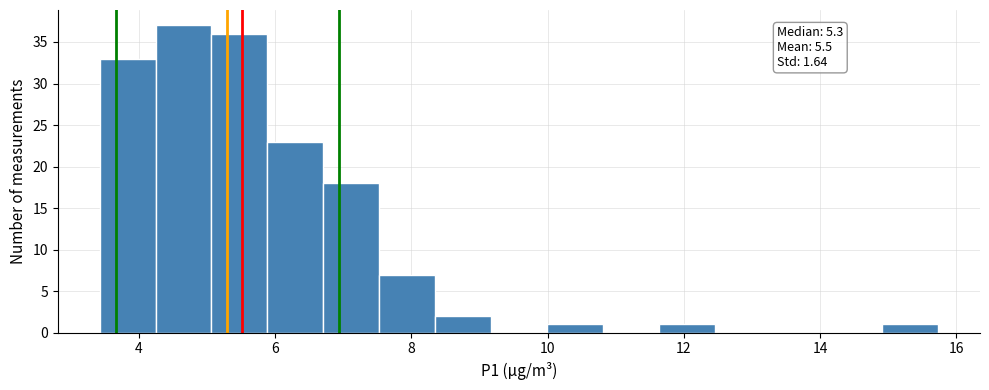

Which range on the x-axis has the tallest bar?

4.2 to 5.0